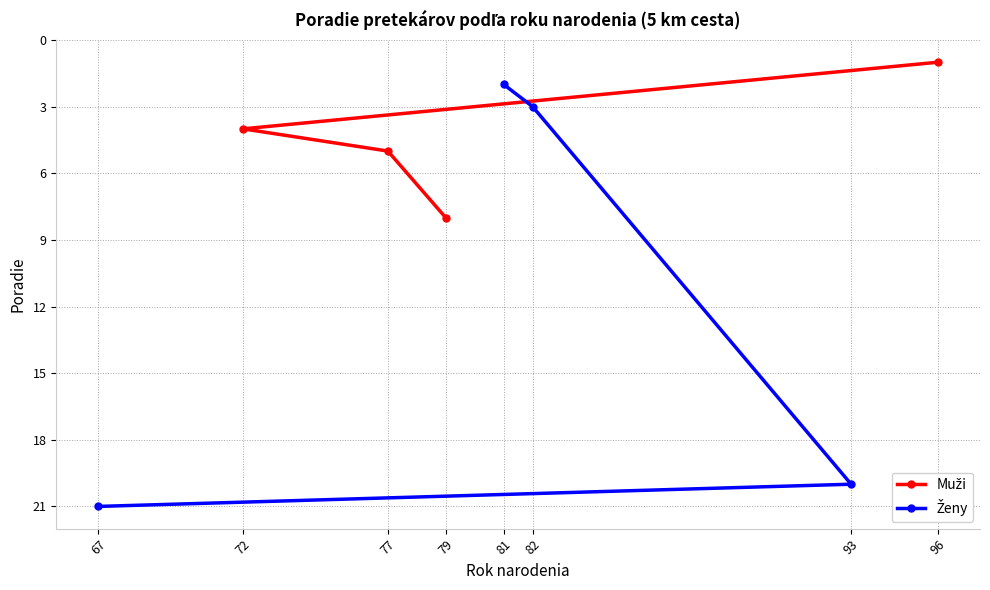

Which category has the lowest value across all series?

67